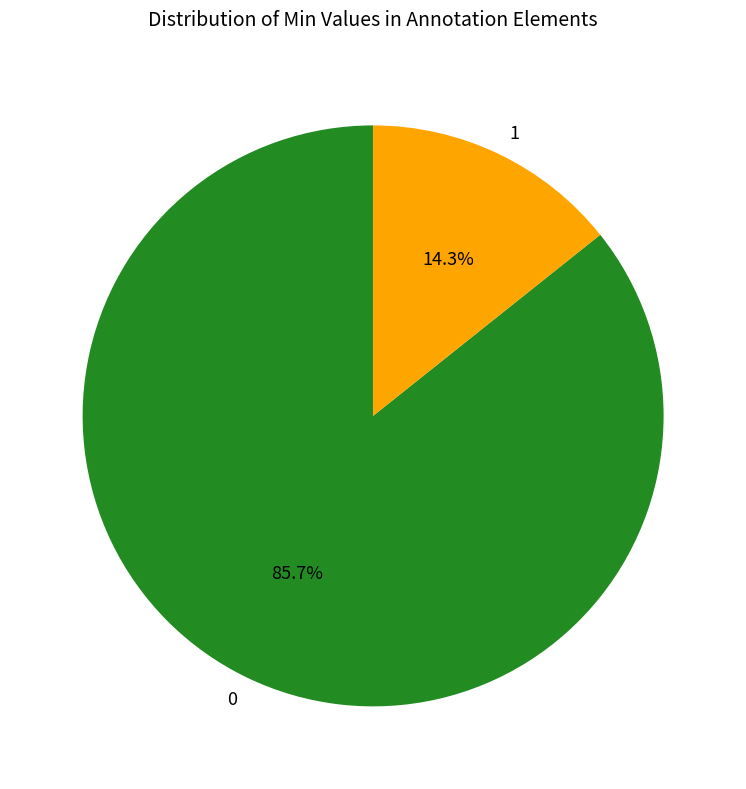

Which slice is the largest?

0